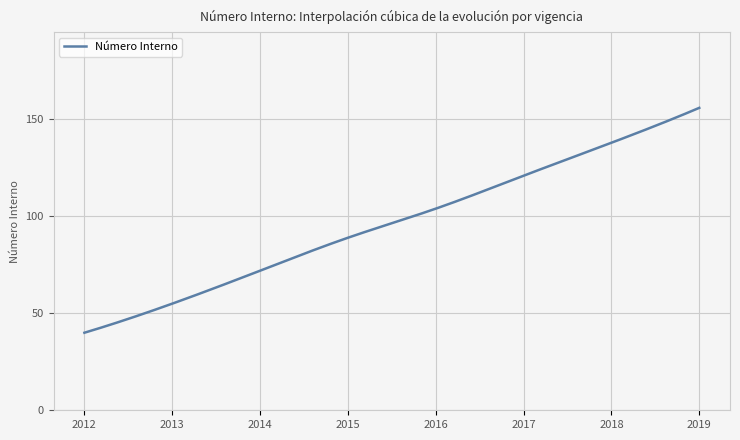

What is the minimum value shown in the chart?

40.0